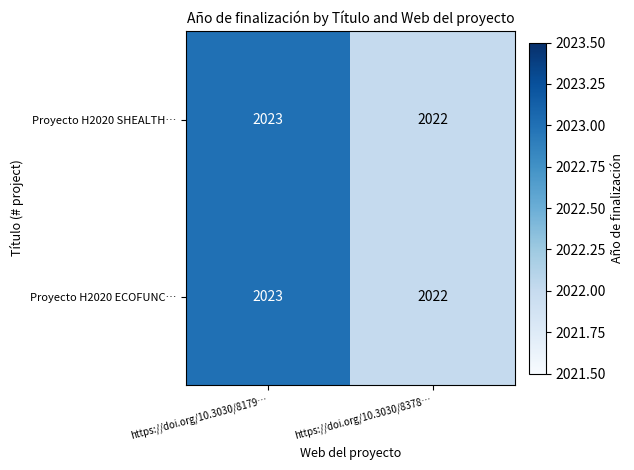

What is the approximate value of Proyecto H2020 SHEALTH… at https://doi.org/10.3030/8378…?

2022